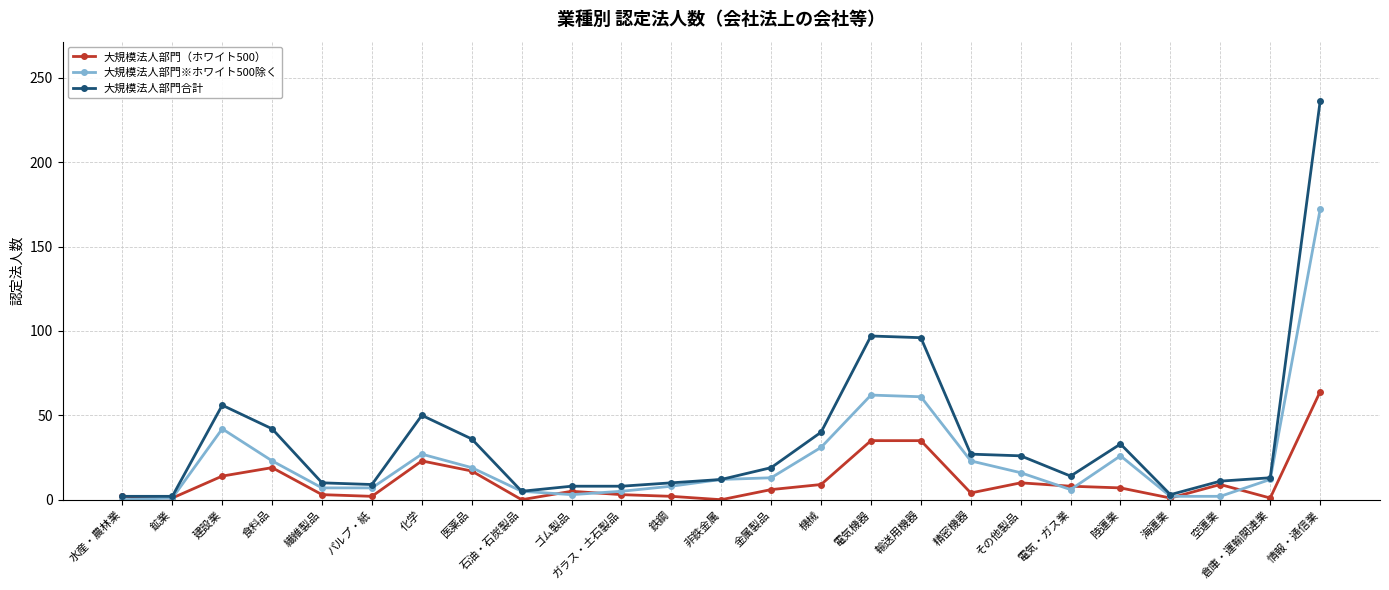

True or false: 大規模法人部門（ホワイト500） has more than 1 interior local peaks.

True